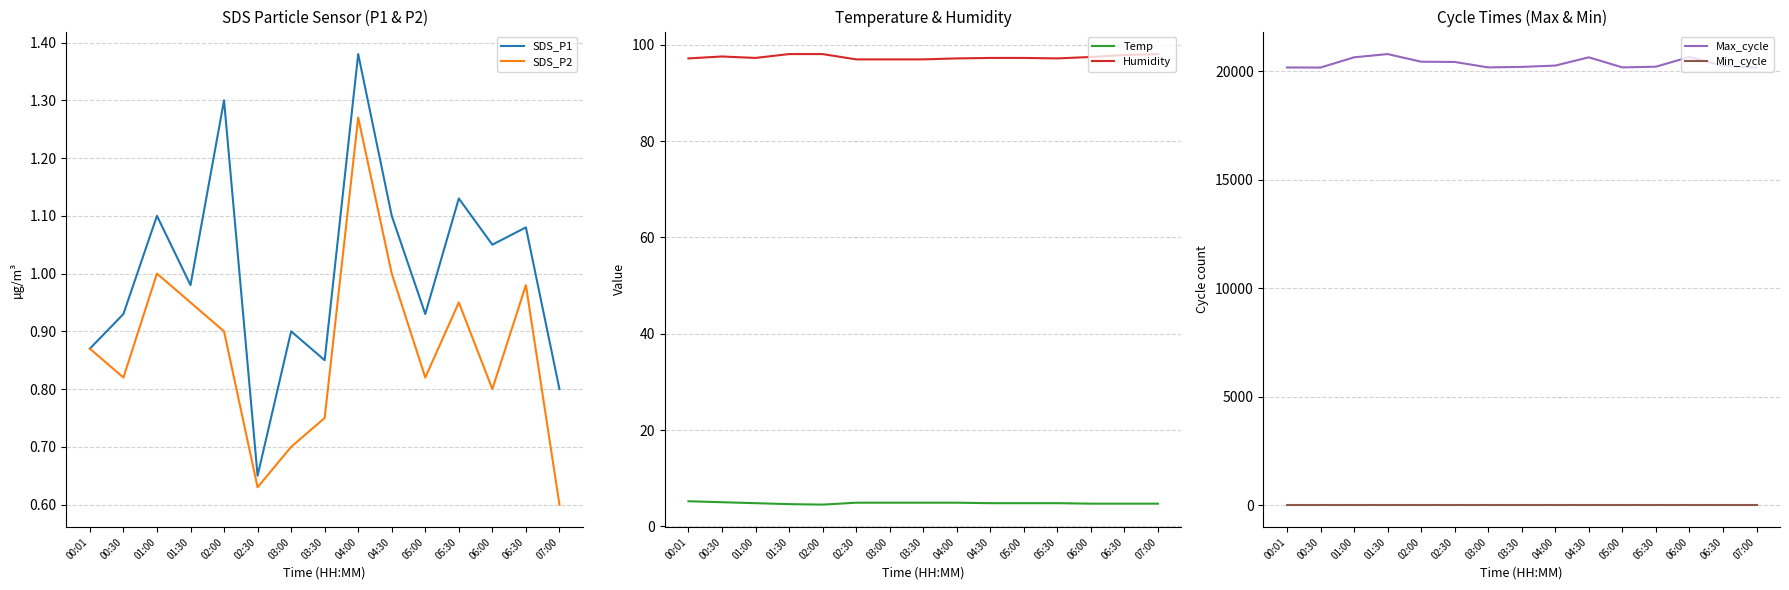

True or false: Min_cycle and Humidity intersect in this chart.

False